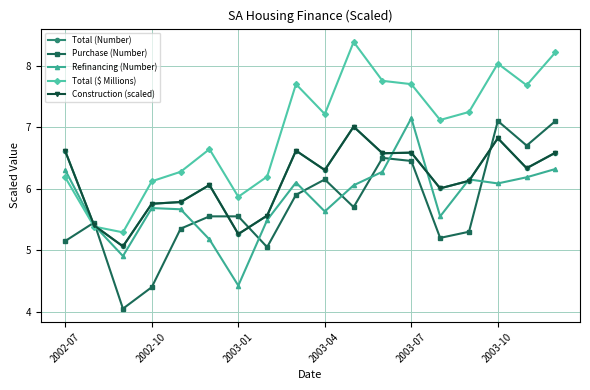

Reading left to right, transcribe all the data shown in this chart.

Total (Number): 6.6	5.4	5.1	5.8	5.8	6.1	5.3	5.6	6.6	6.3	7.0	6.6	6.6	6.0	6.1	6.8	6.3	6.6
Purchase (Number): 5.2	5.5	4.0	4.4	5.3	5.5	5.5	5.0	5.9	6.2	5.7	6.5	6.5	5.2	5.3	7.1	6.7	7.1
Refinancing (Number): 6.3	5.4	4.9	5.7	5.7	5.2	4.4	5.5	6.1	5.6	6.1	6.3	7.1	5.5	6.2	6.1	6.2	6.3
Total ($ Millions): 6.2	5.4	5.3	6.1	6.3	6.6	5.9	6.2	7.7	7.2	8.4	7.8	7.7	7.1	7.2	8.0	7.7	8.2
Construction (scaled): 6.6	5.4	5.1	5.8	5.8	6.1	5.3	5.6	6.6	6.3	7.0	6.6	6.6	6.0	6.1	6.8	6.3	6.6